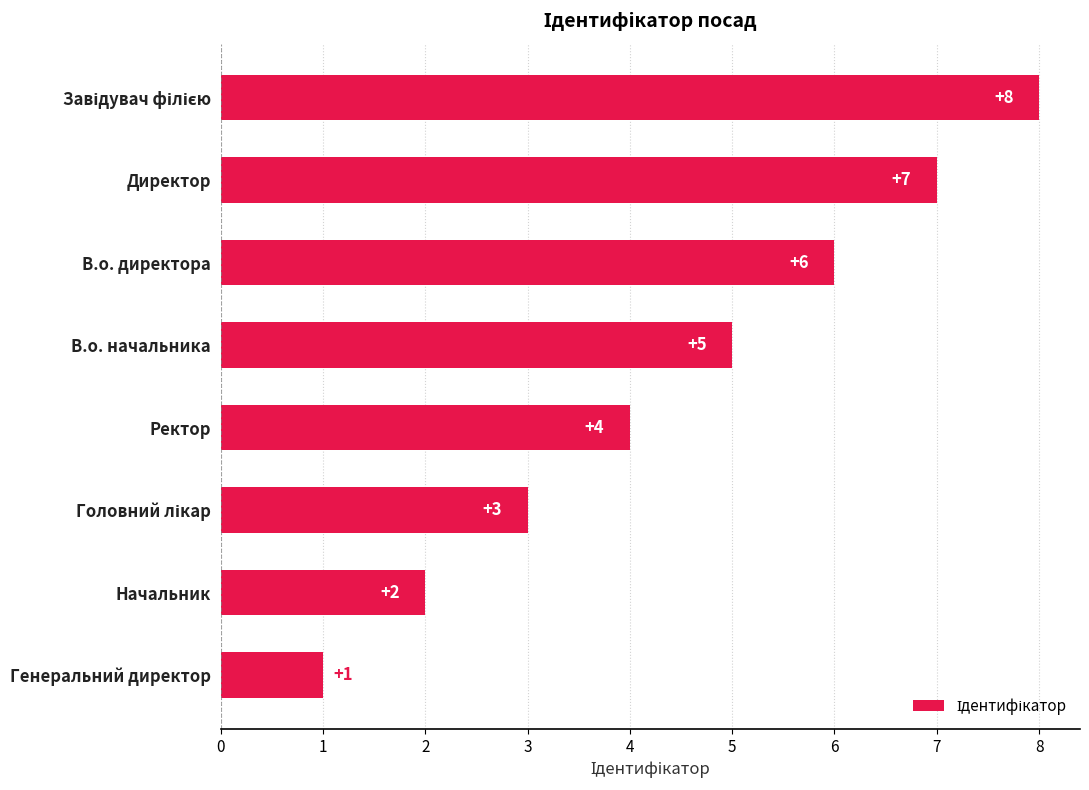

What is the maximum value shown in the chart?

8